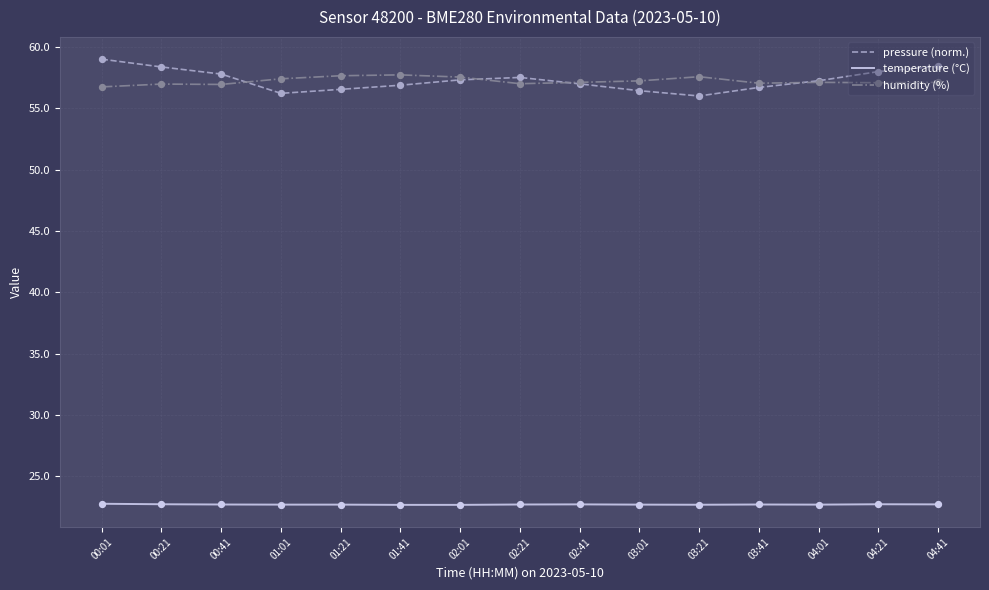

Which series has the widest spread of values?

pressure (norm.)